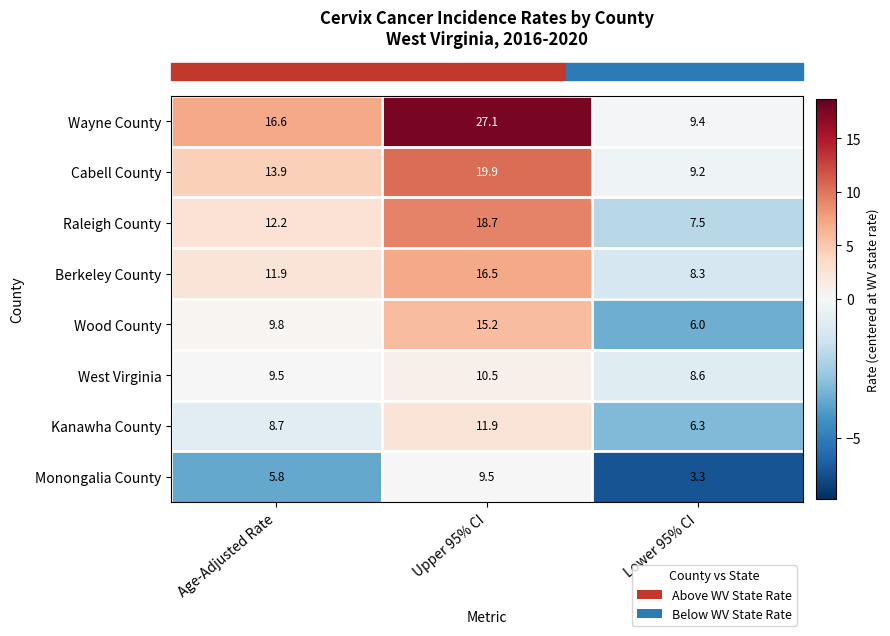

Between Age-Adjusted Rate and Upper 95% CI, which series saw the biggest shift?

Wayne County